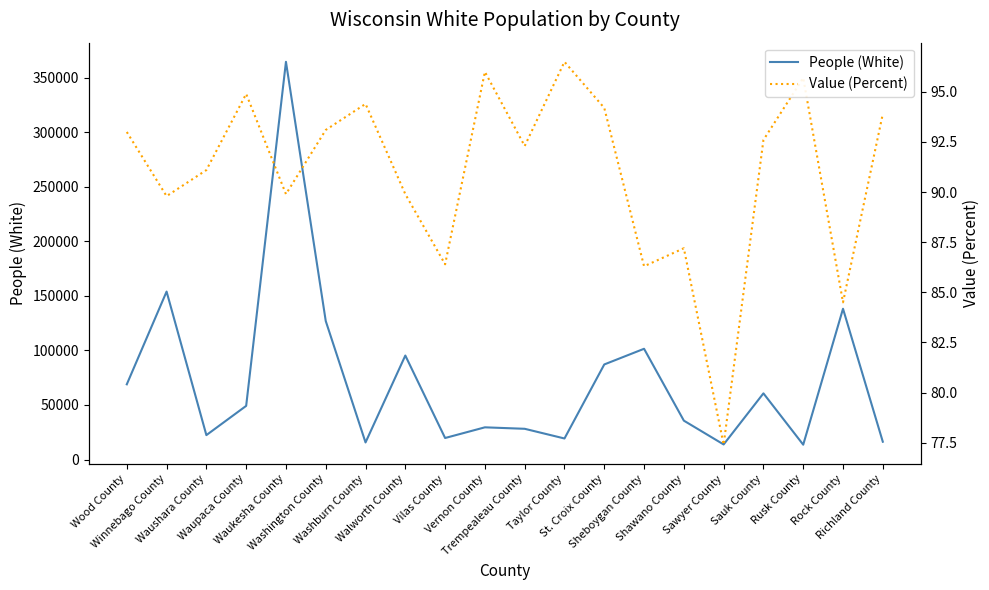

Rank the series by their maximum value, from lowest to highest.

Value (Percent), People (White)